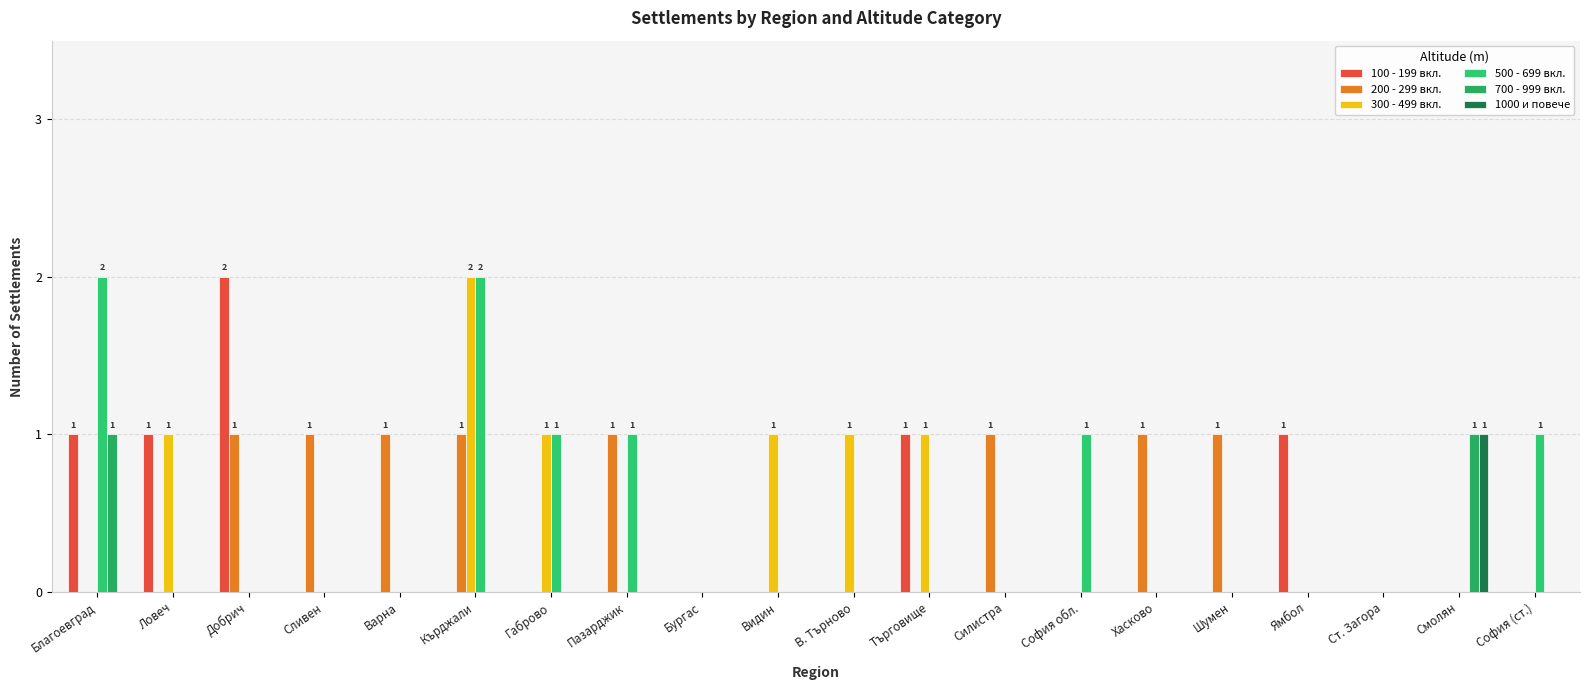

Between В. Търново and Сливен, which is larger?

В. Търново